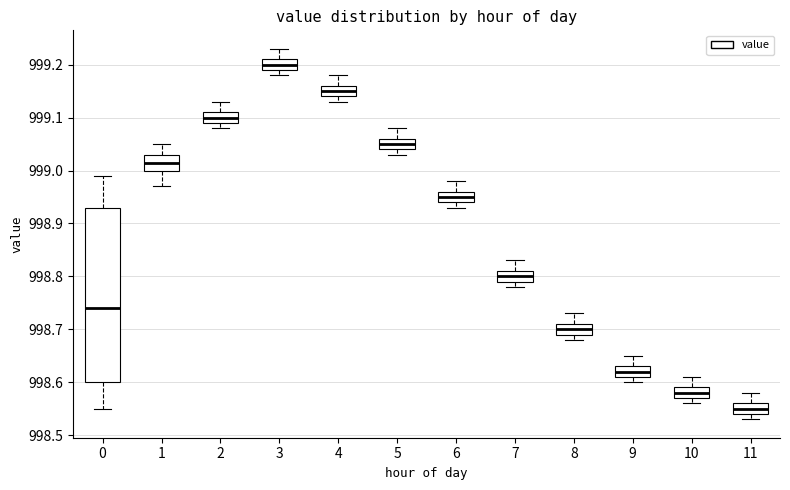

Where does the upper whisker of the box at x = 7 end on the y-axis? The values are not printed on the chart, so give them approximately, as read against the axis.

998.83